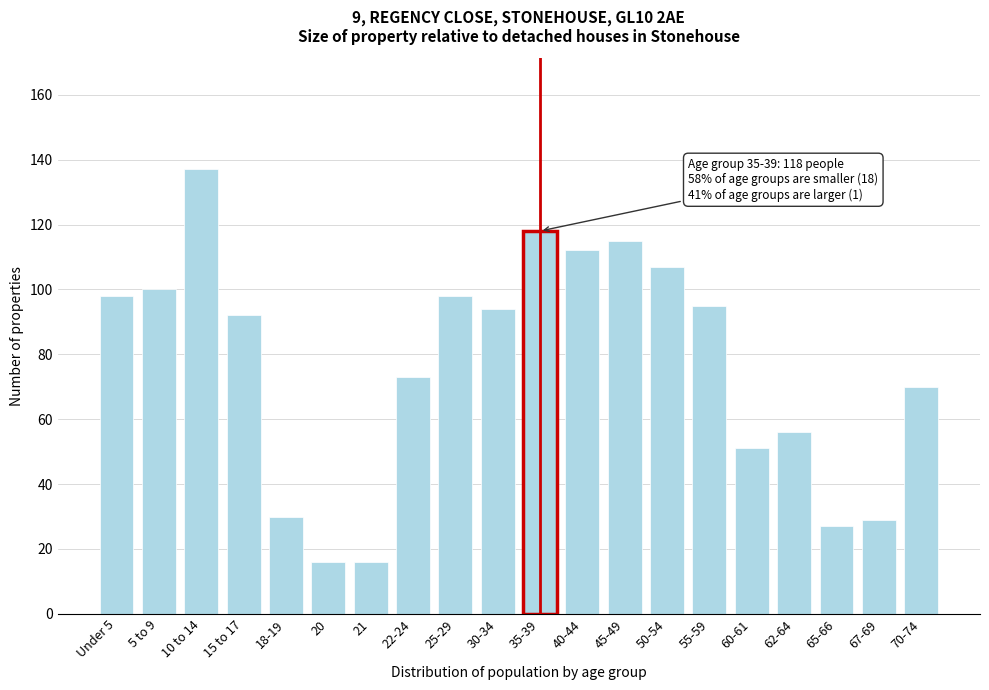

Reading right to left, extract all data points from this chart.

70	29	27	56	51	95	107	115	112	118	94	98	73	16	16	30	92	137	100	98